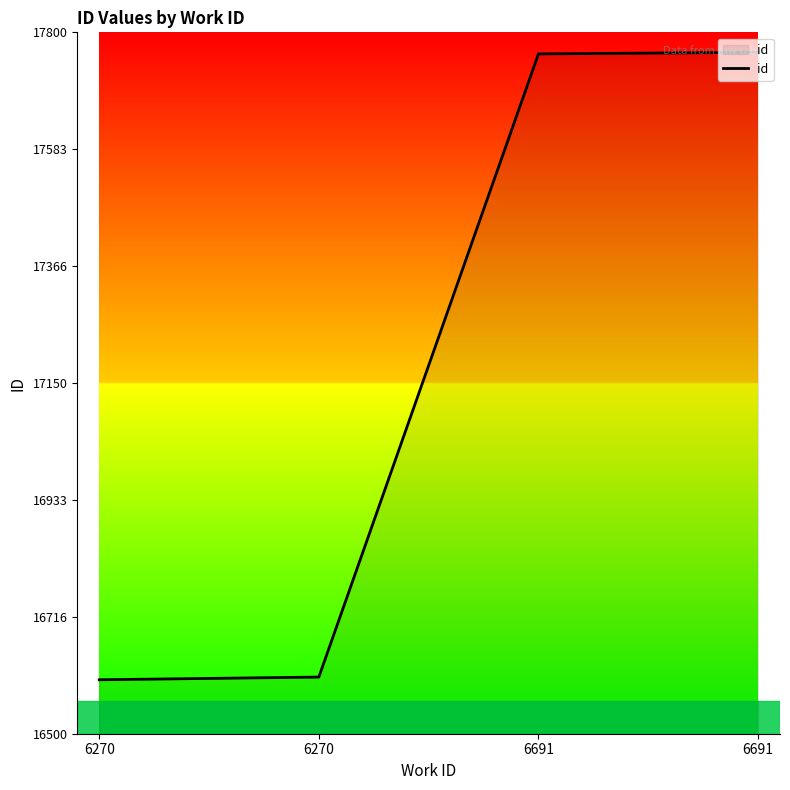

Count the number of categories in the chart.

4